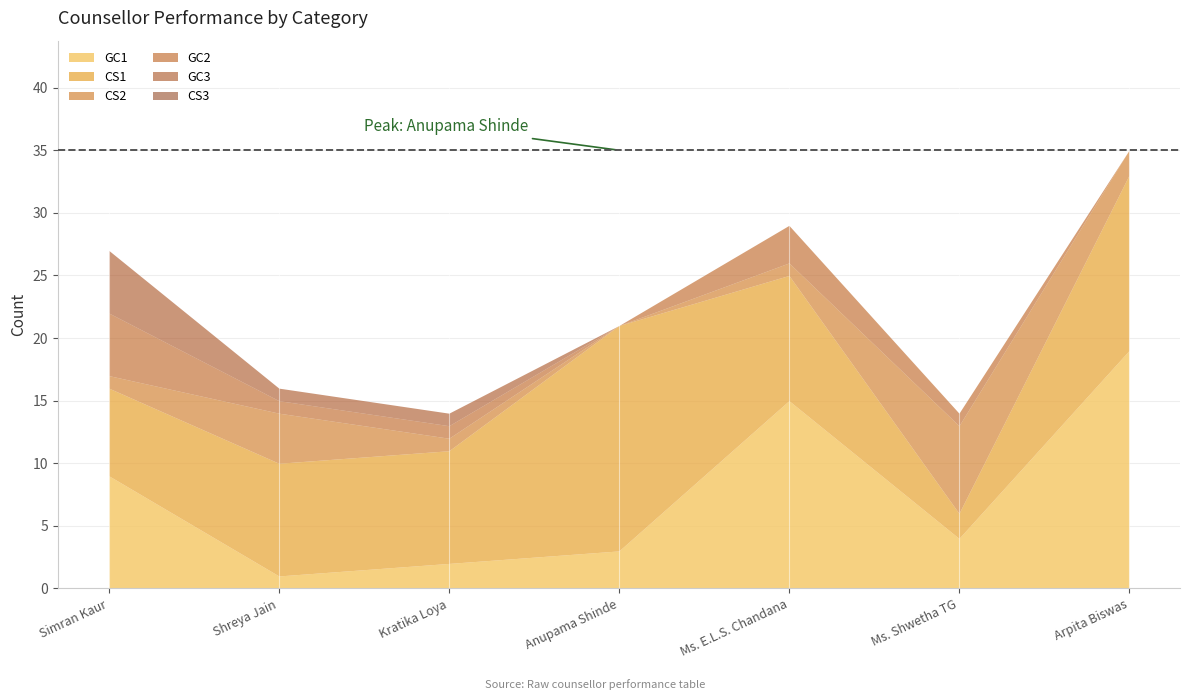

Count the number of categories in the chart.

7